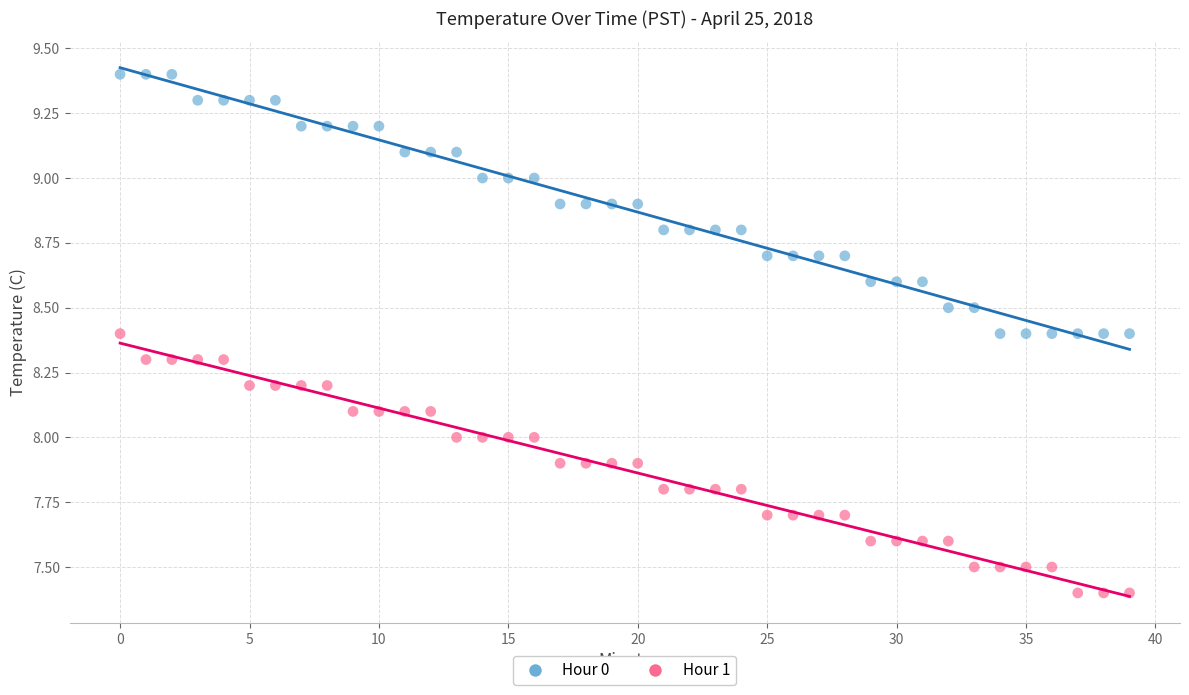

What are all the series names shown in the legend?

Hour 0, Hour 1